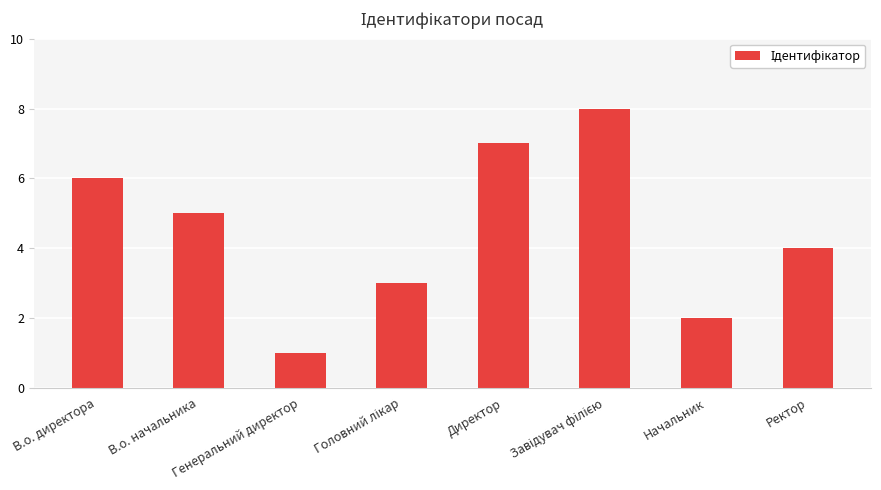

What is the maximum value shown in the chart?

8